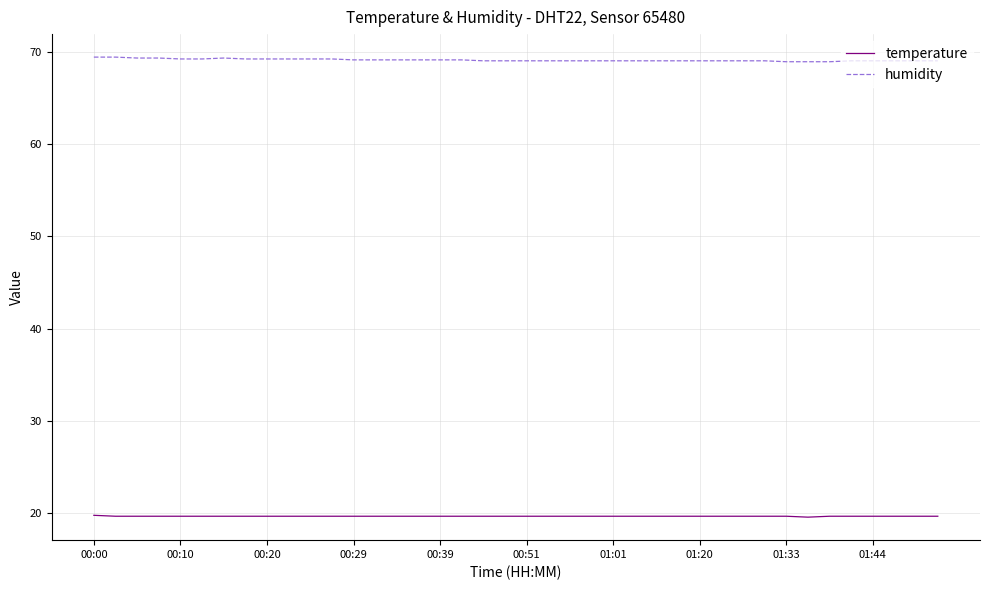

True or false: humidity and temperature cross at least once.

False